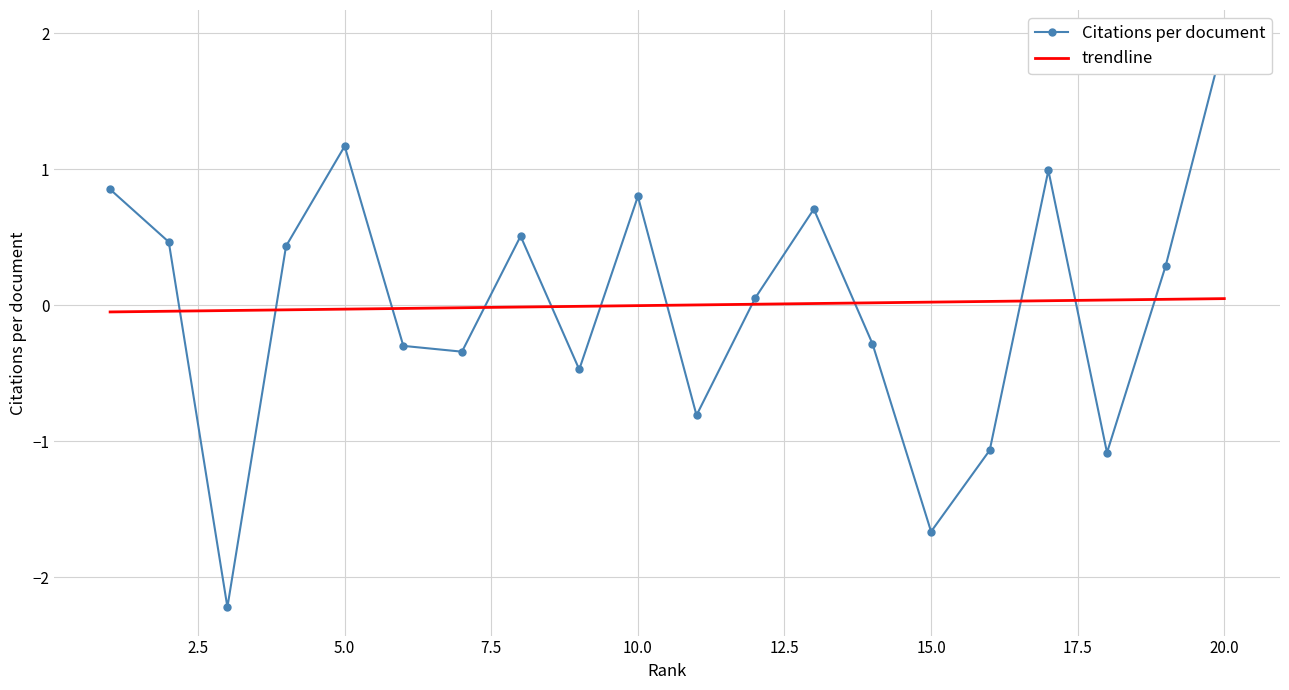

Rank the series by their average value, from lowest to highest.

Citations per document, trendline